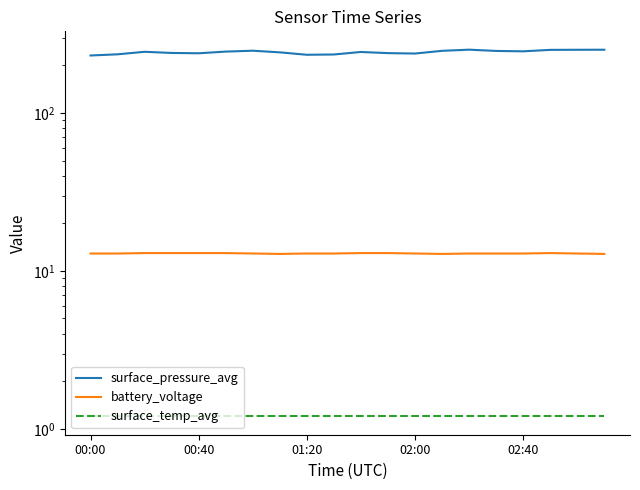

How many values in the surface_pressure_avg series are below 243?

9